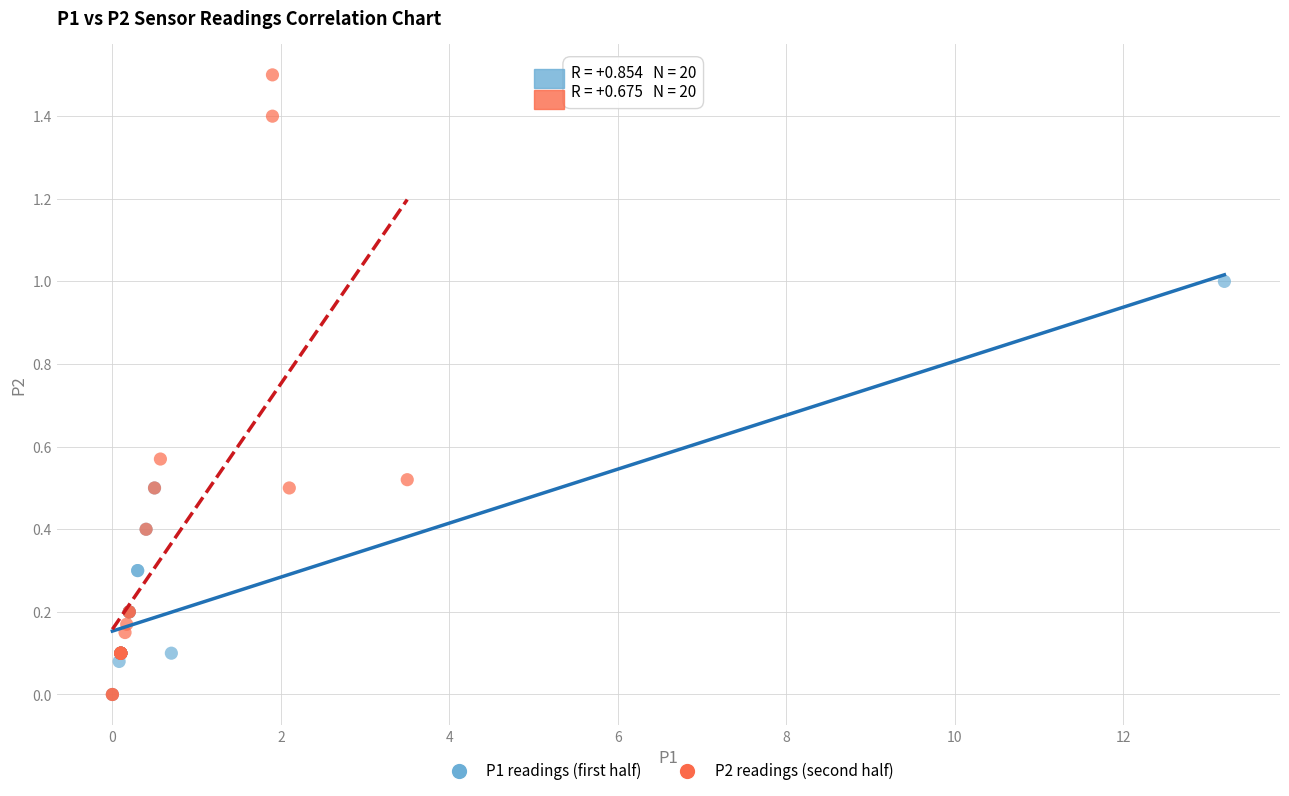

Which series reaches the maximum Y coordinate?

P2 readings (second half)